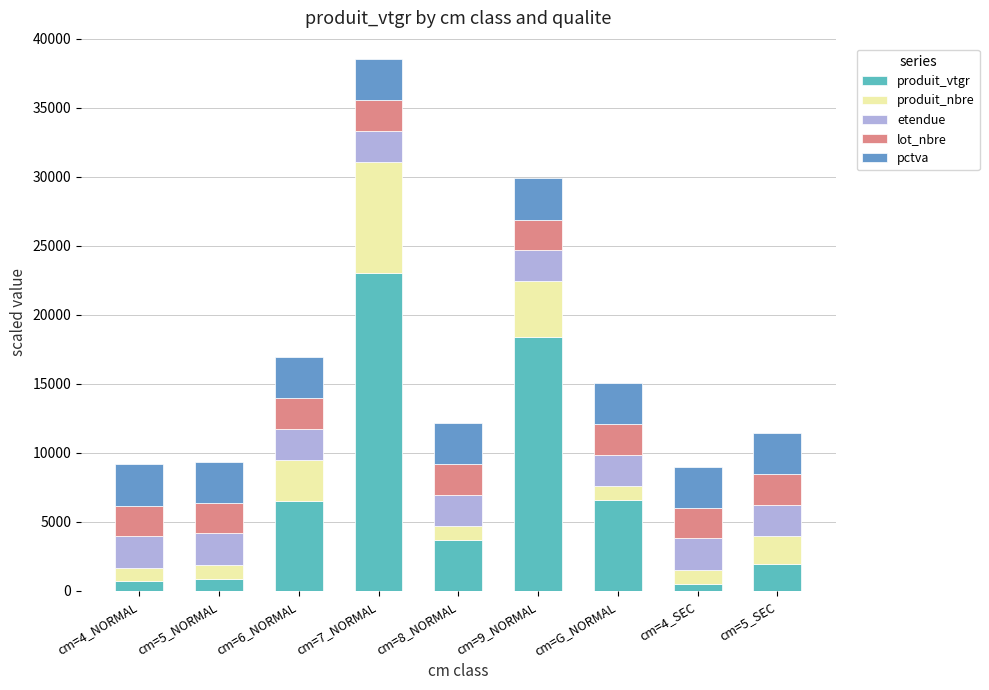

The value of produit_vtgr at cm=6_NORMAL is 6478. True or false?

True